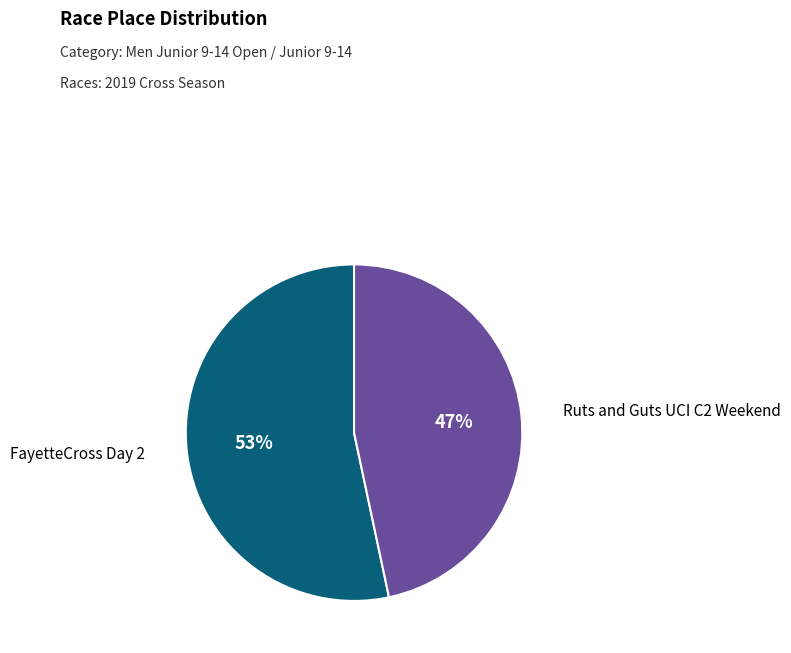

How many slices are in this pie chart?

2